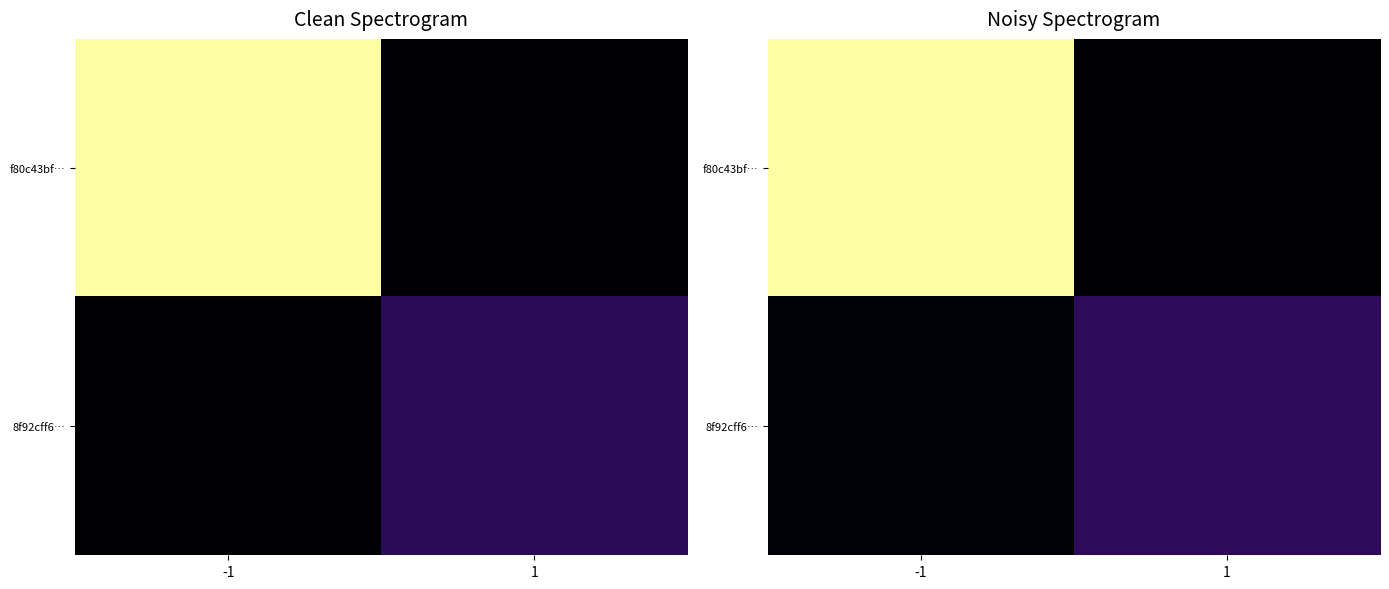

List the series in order of their peak value, highest first.

f80c43bf…, 8f92cff6…